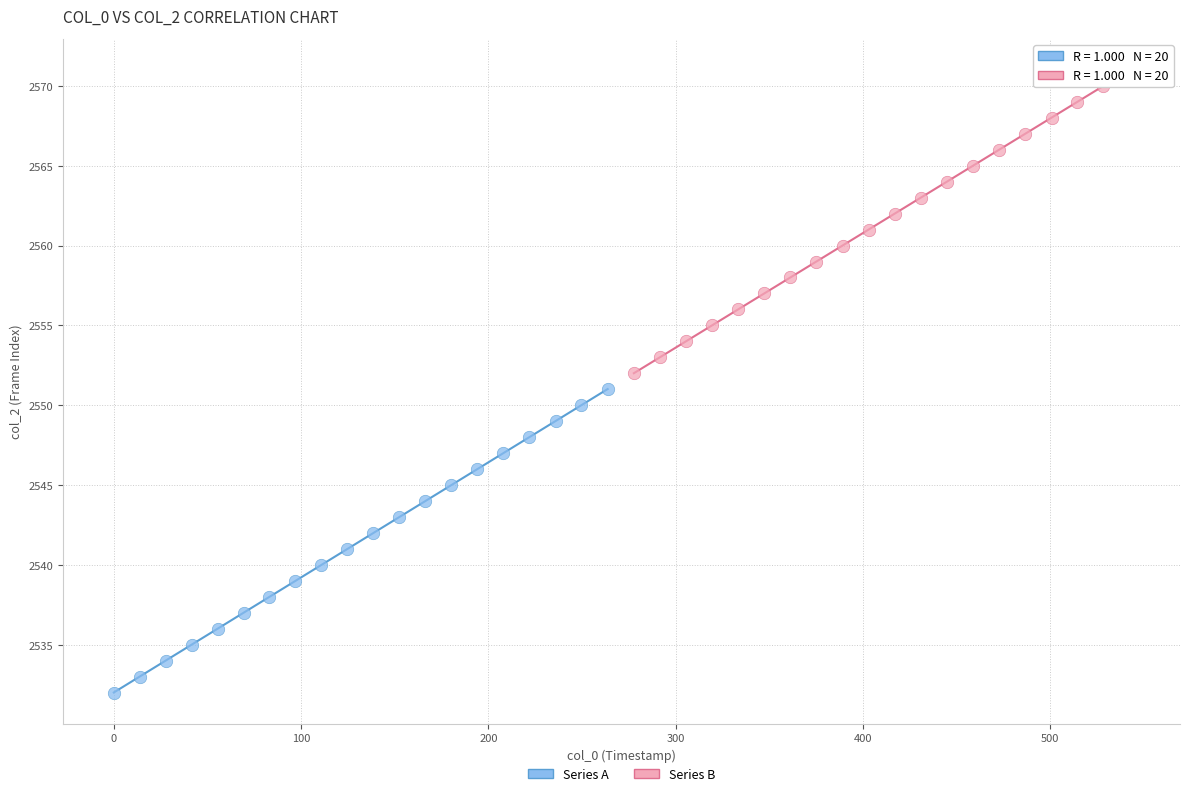

Which series reaches the maximum Y coordinate?

Series B